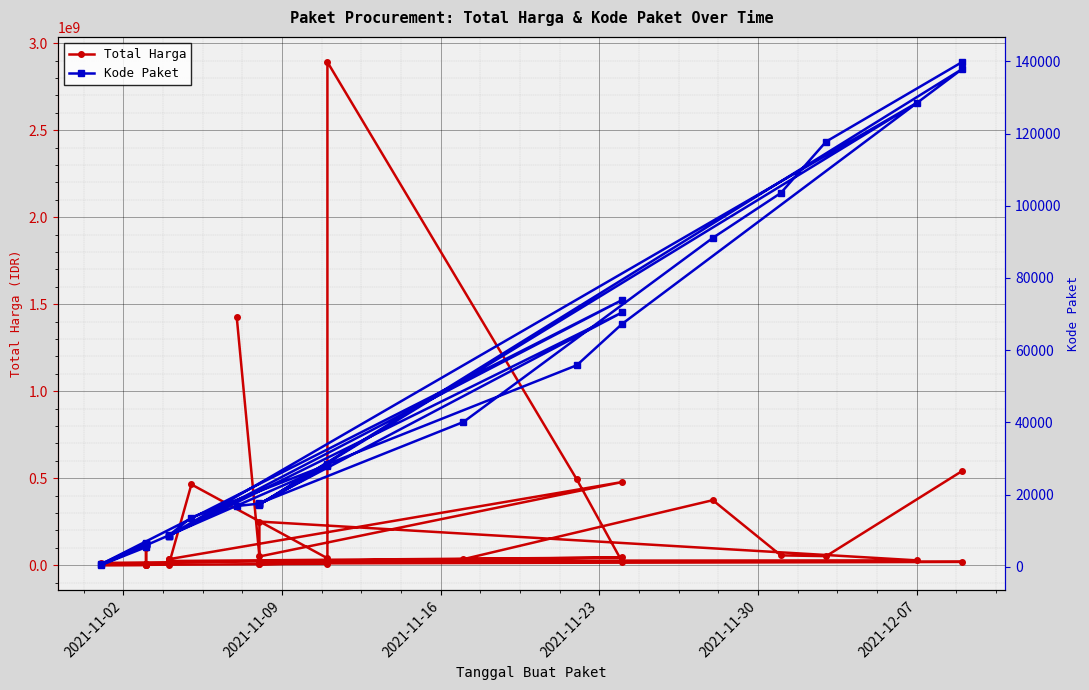

Which series has the largest total across all categories?

Total Harga